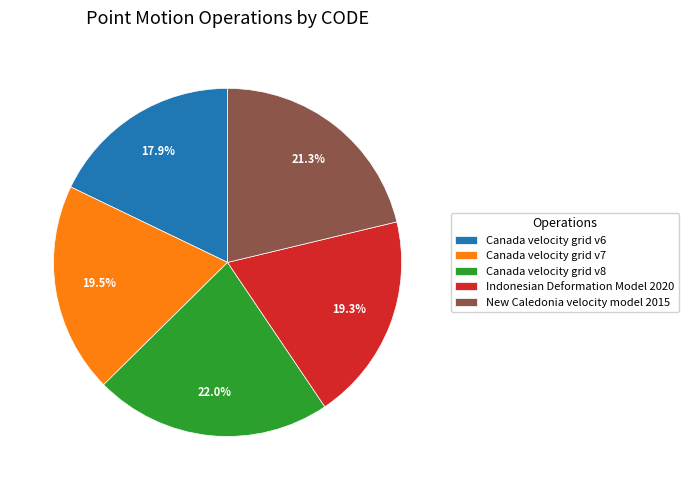

What is the largest slice in the pie chart?

Canada velocity grid v8